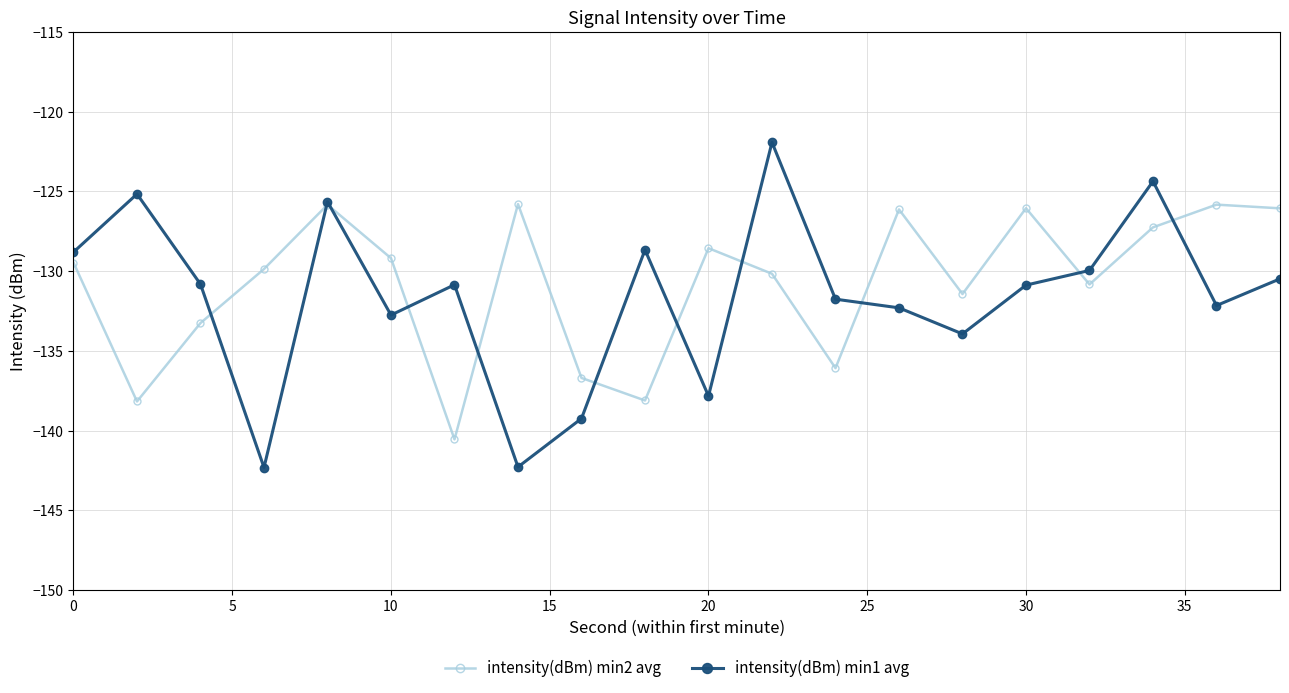

Which series has the largest range (max minus min)?

intensity(dBm) min1 avg